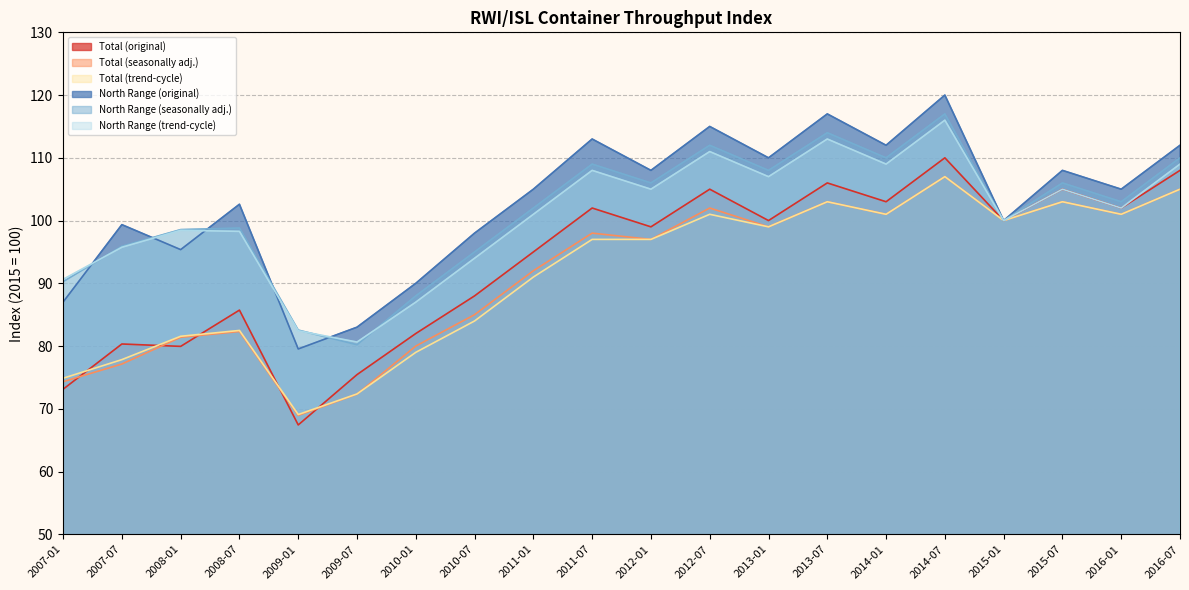

How many values in the Total (original) series exceed 100?

8